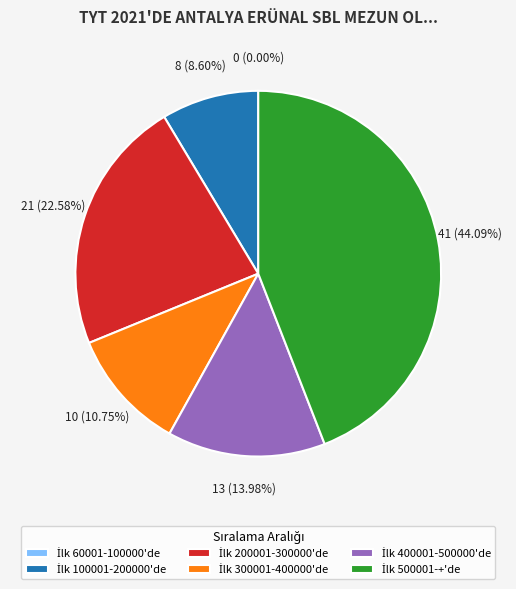

To the nearest percent, what is the average slice percentage?

17%